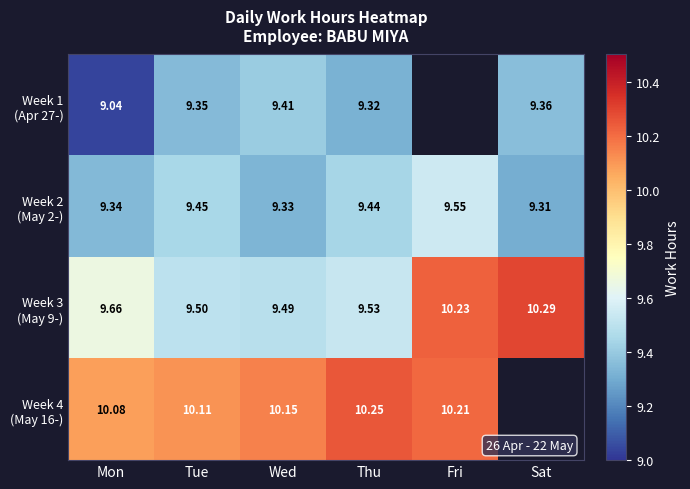

Which series has the largest range (max minus min)?

Week 3 (May 9-)